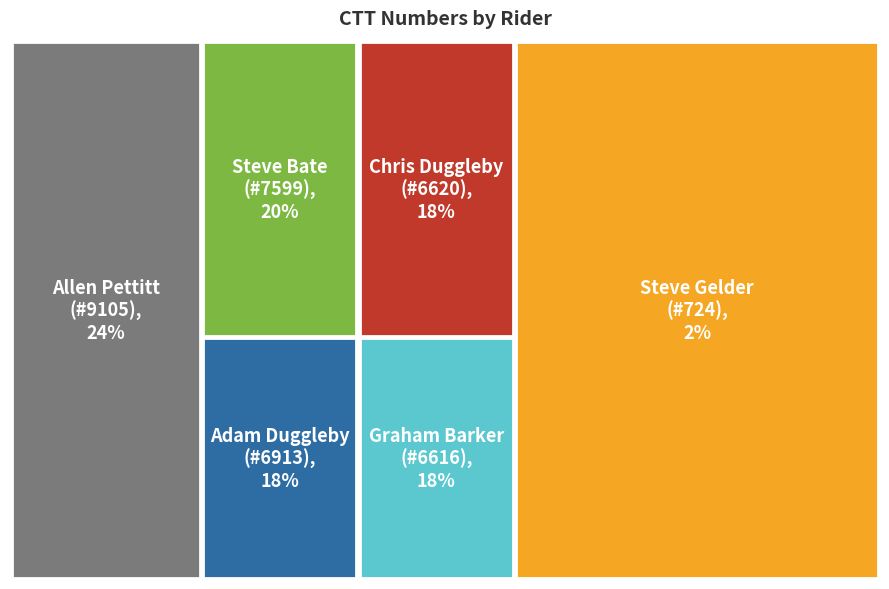

Which slice is the smallest?

Steve Gelder
(#724)